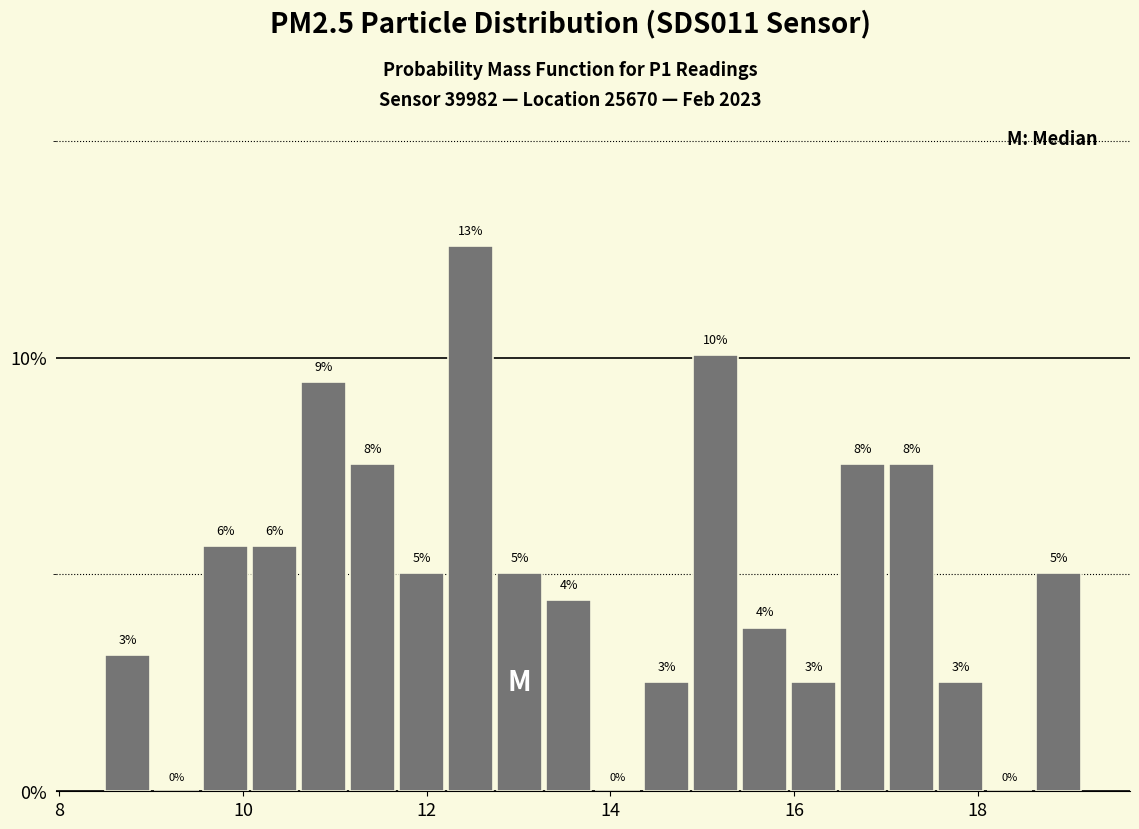

Around what value on the x-axis is the tallest bar? Give the approximate position of its centre, as read against the axis.

12.4